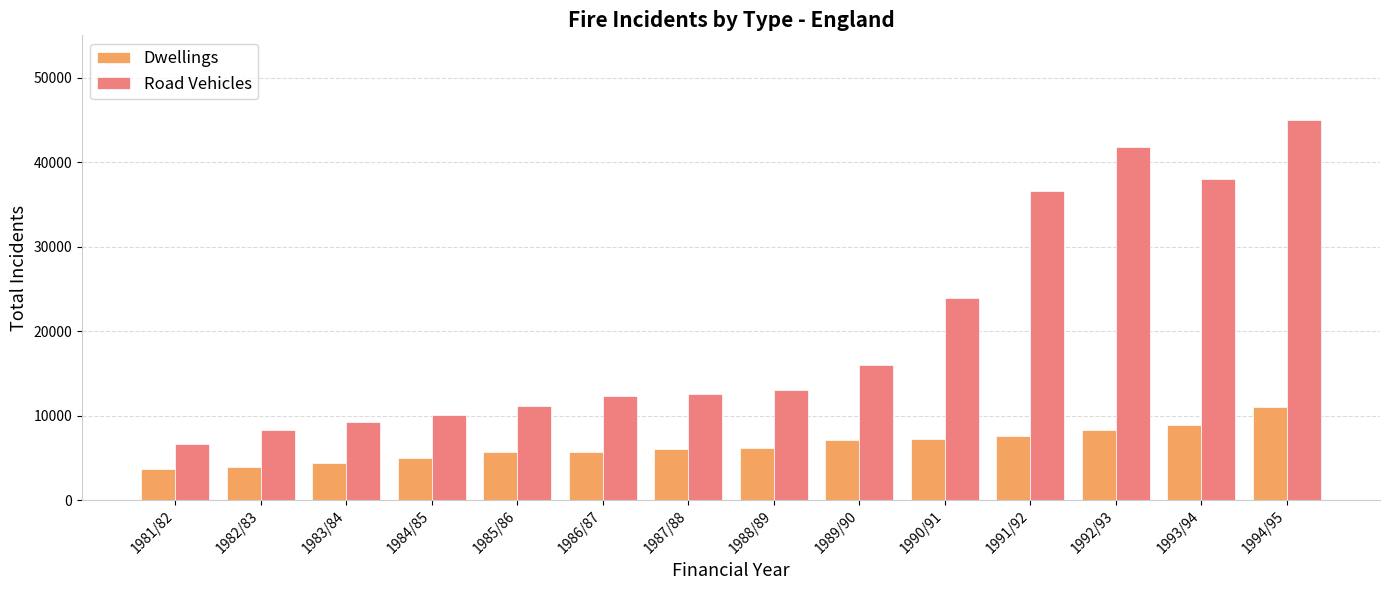

How many distinct data groups are displayed?

2